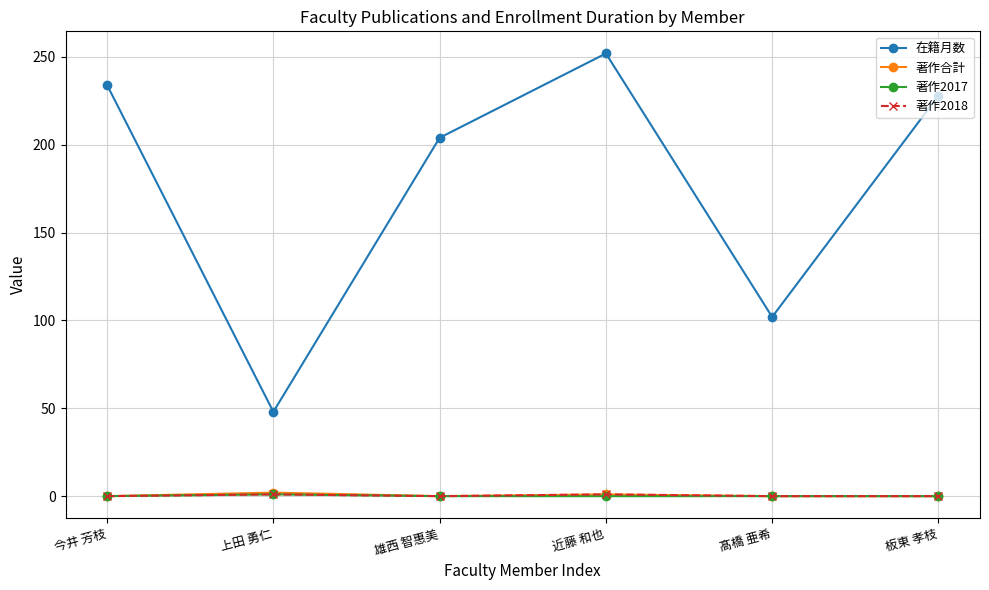

True or false: 在籍月数 and 著作2017 intersect in this chart.

False